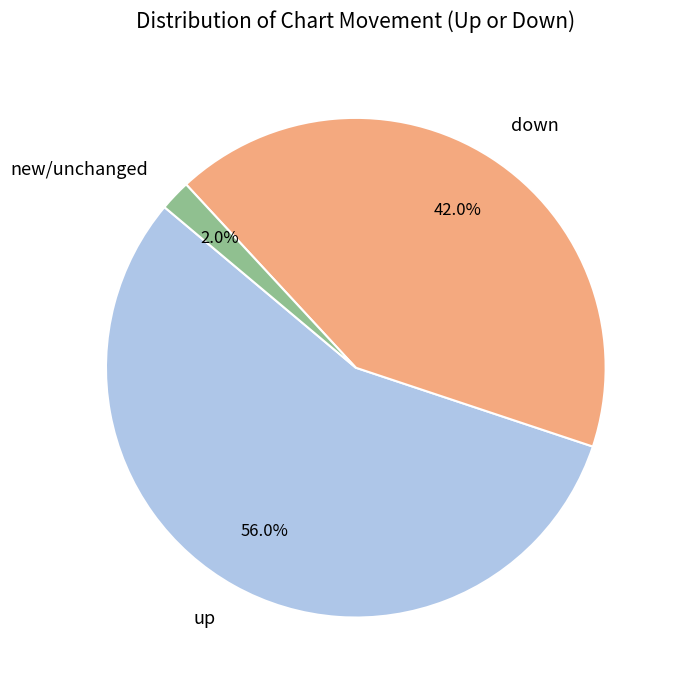

Does down account for over 50% of the chart?

No